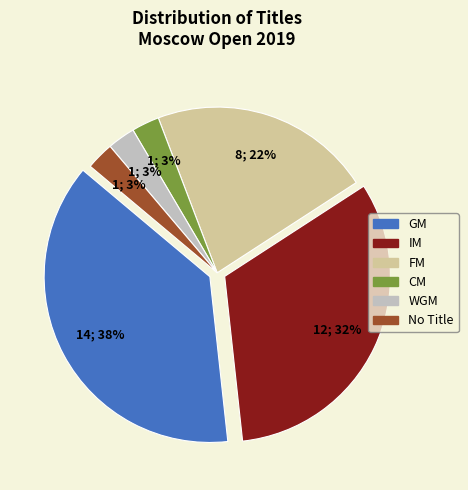

To the nearest percent, what is the difference between the largest and smallest slice percentages?

35%